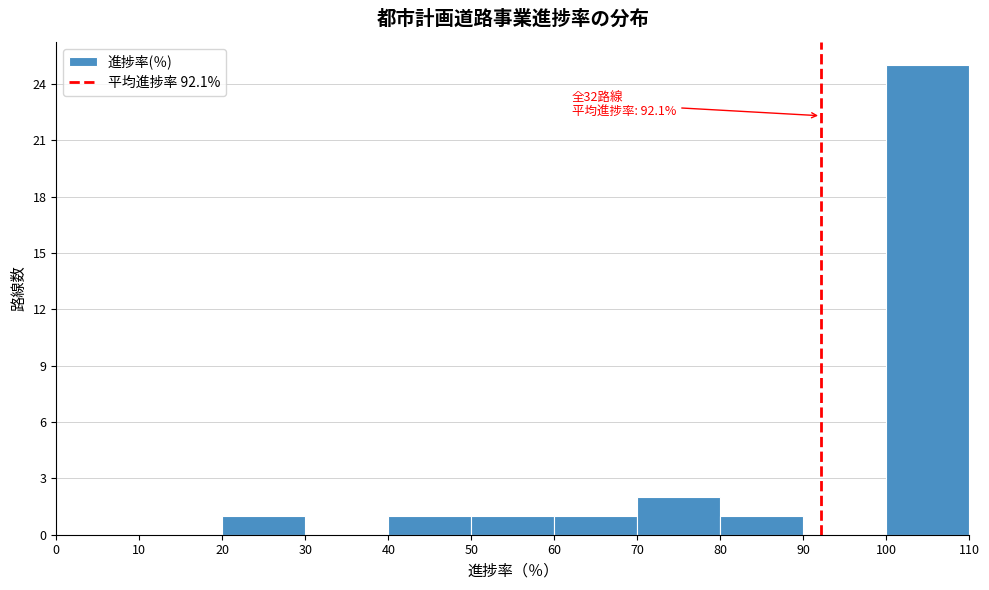

Over which range of the x-axis is the bar tallest?

100 to 110